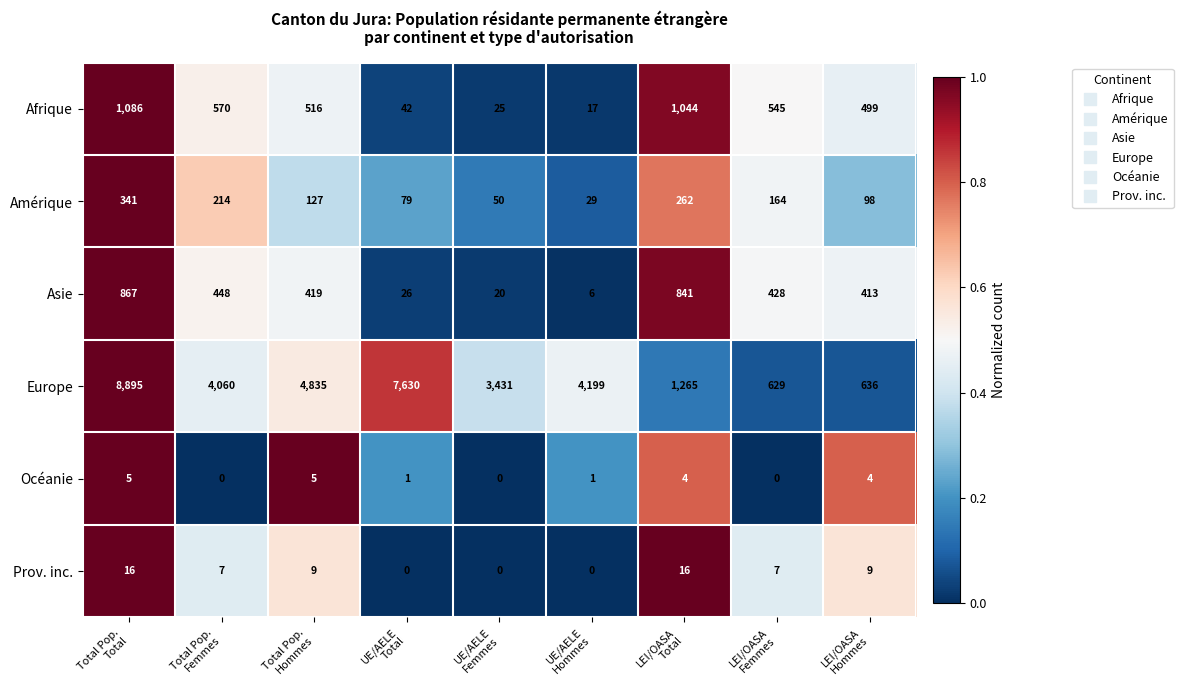

Which series has the largest total across all categories?

Europe